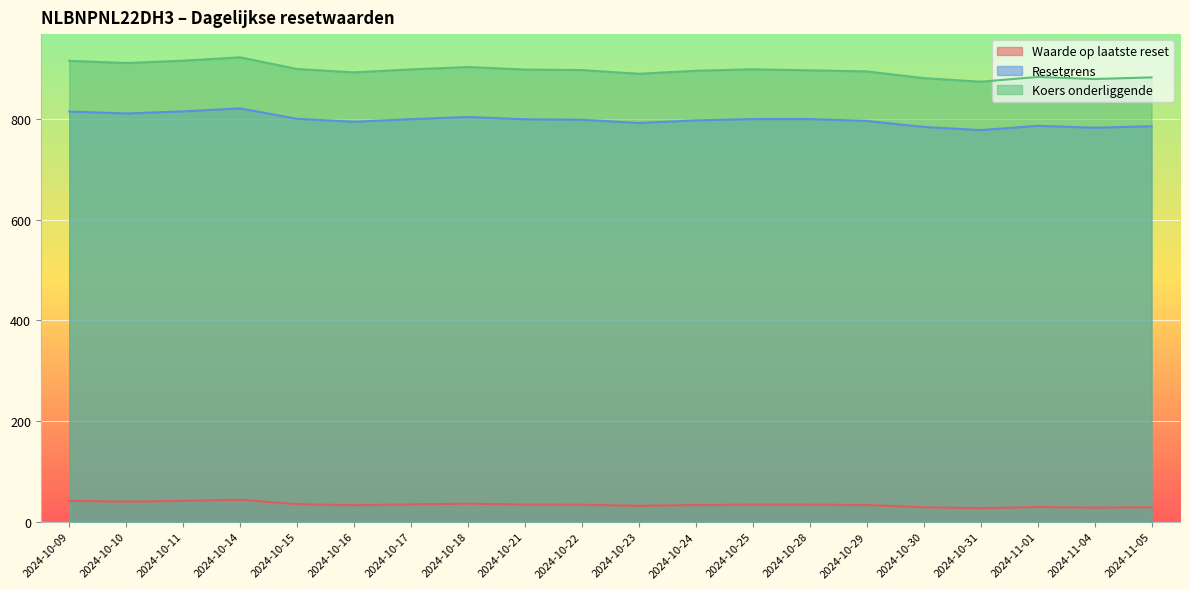

At which category is the sum across all series the highest?

2024-10-14